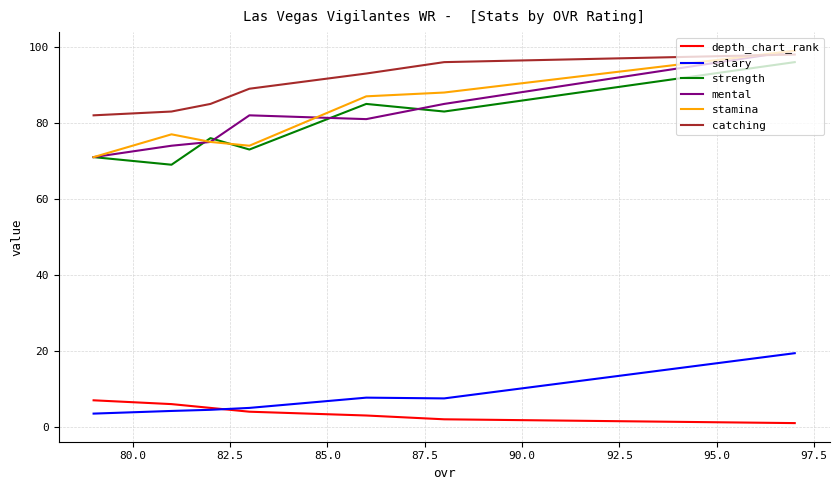

How many lines are shown in the chart?

6